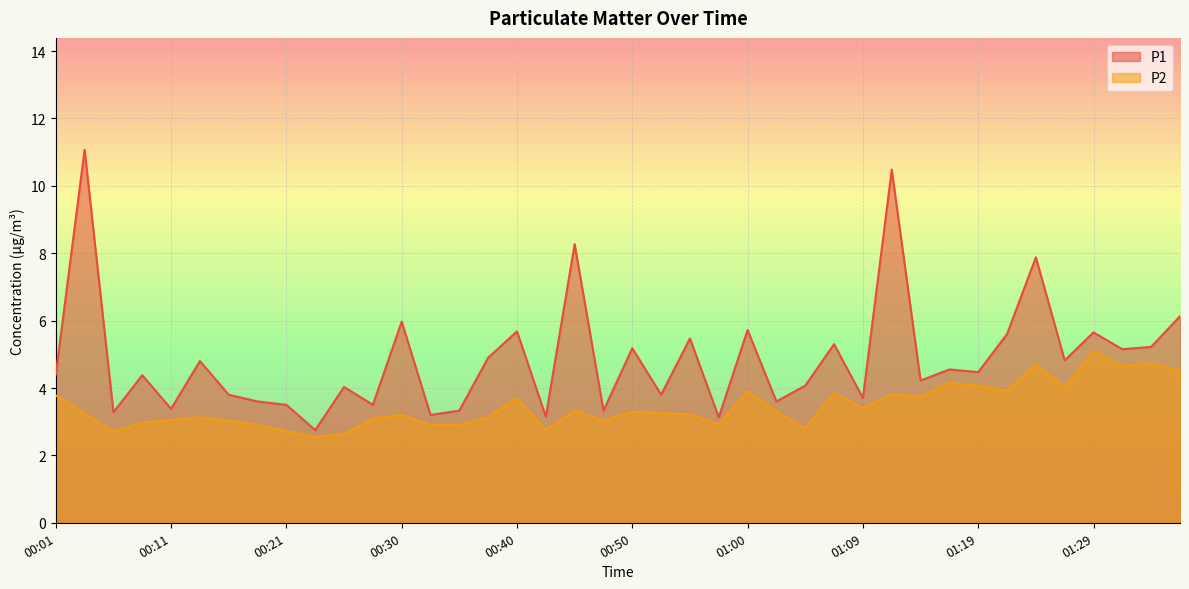

True or false: P2 and P1 cross at least once.

False